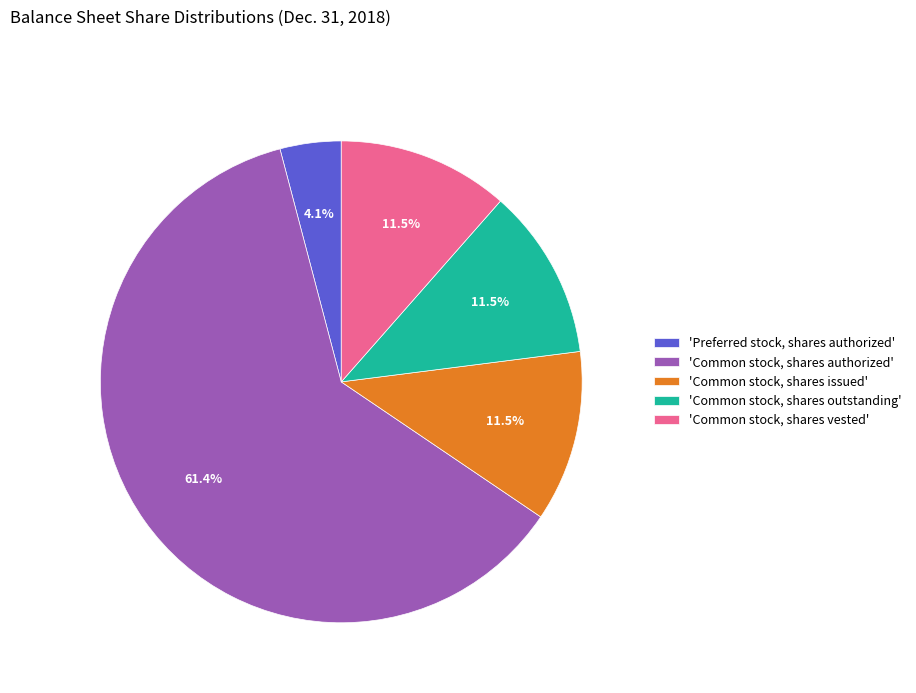

Combined, do 'Common stock, shares vested' and 'Common stock, shares issued' account for over 50%?

No